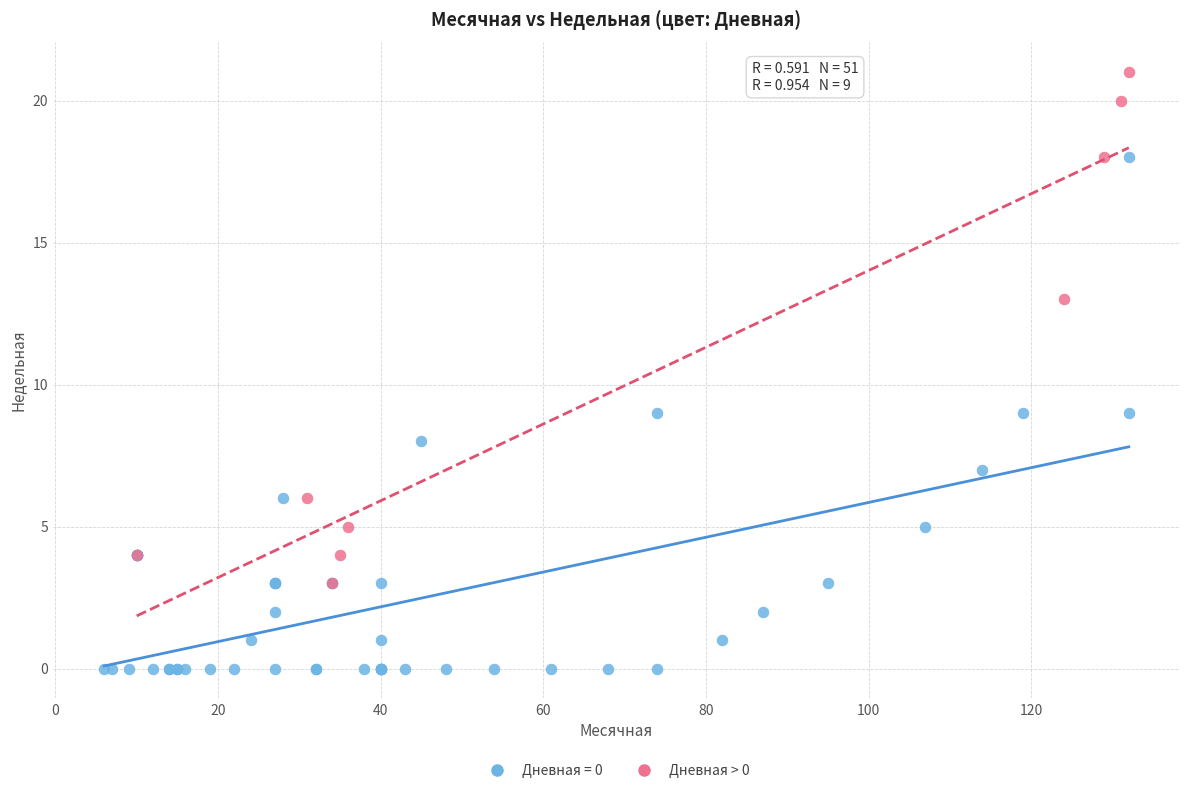

Which series reaches the minimum Y coordinate?

Дневная = 0